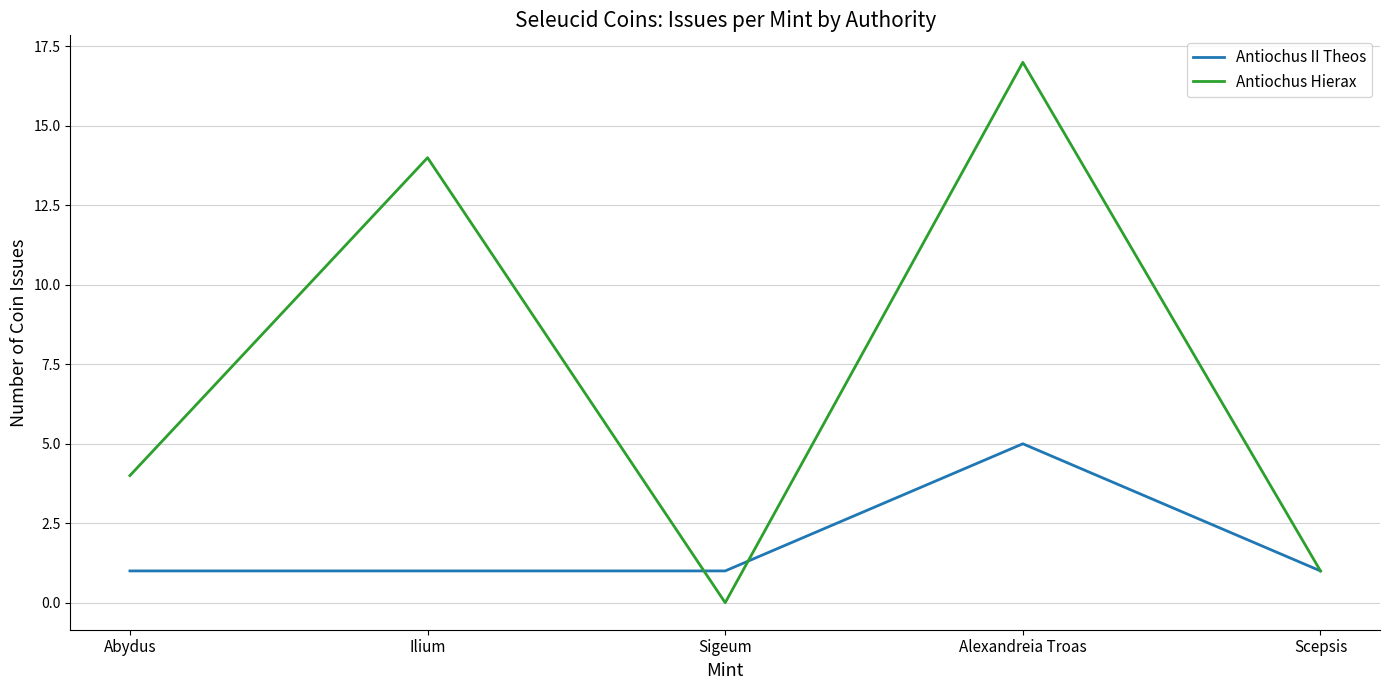

Between Abydus and Alexandreia Troas, which series saw the biggest shift?

Antiochus Hierax